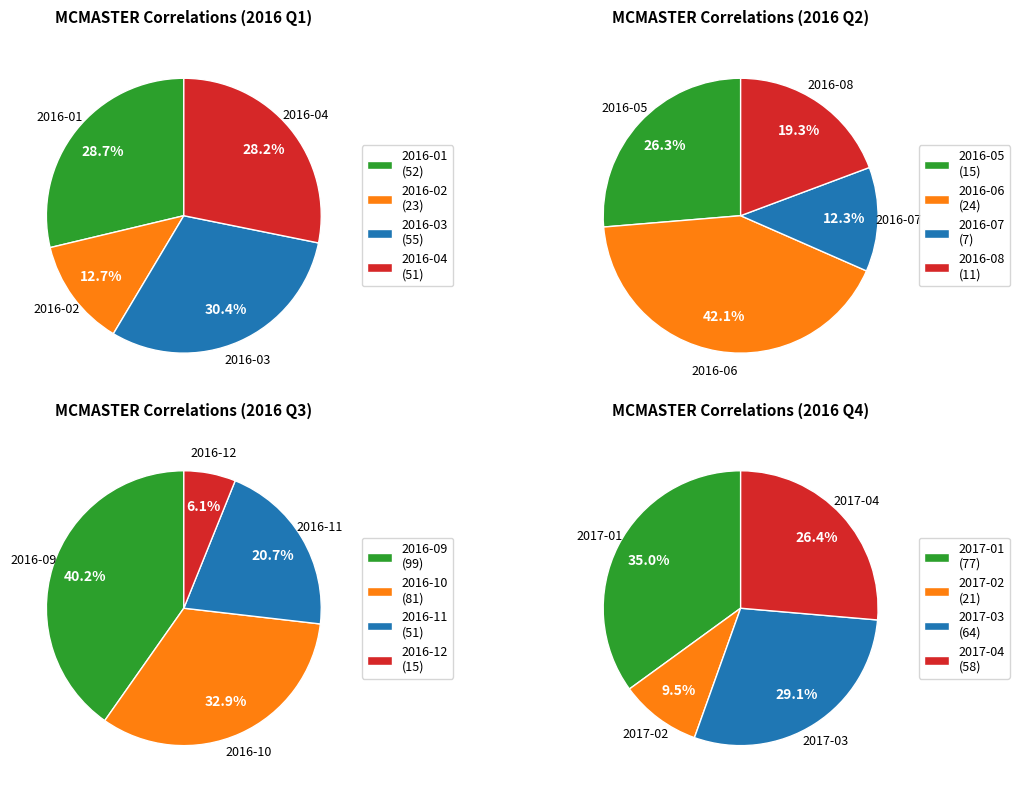

Which series has the largest range (max minus min)?

2016-02